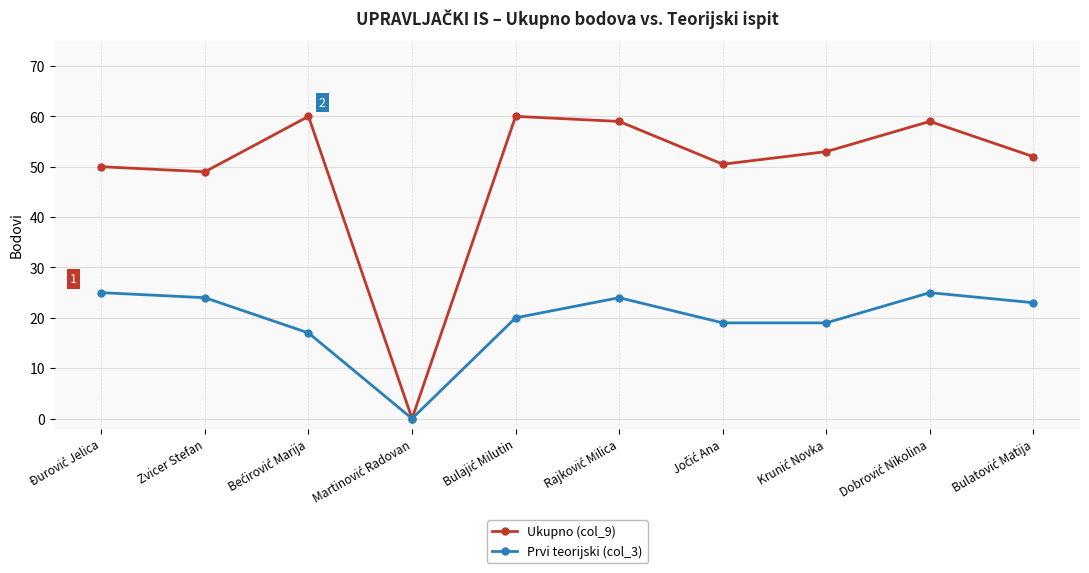

Rank the series by their maximum value, from highest to lowest.

Ukupno (col_9), Prvi teorijski (col_3)